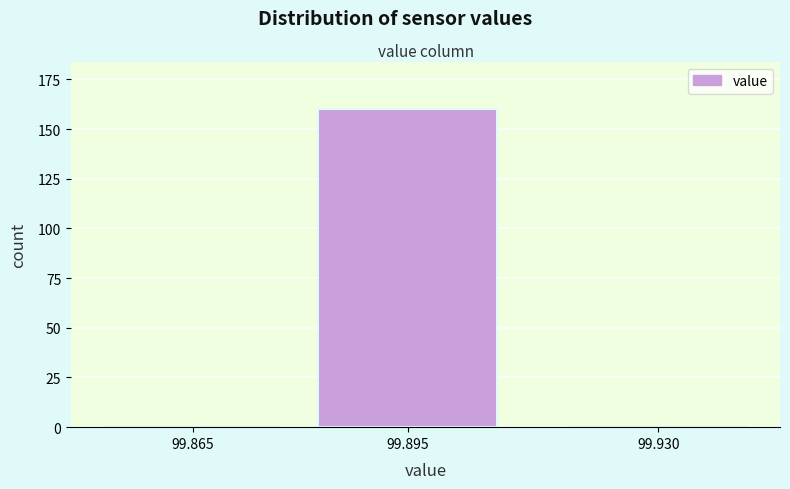

Reading left to right, list all the values displayed in this chart.

99.865=0	99.895=160	99.930=0